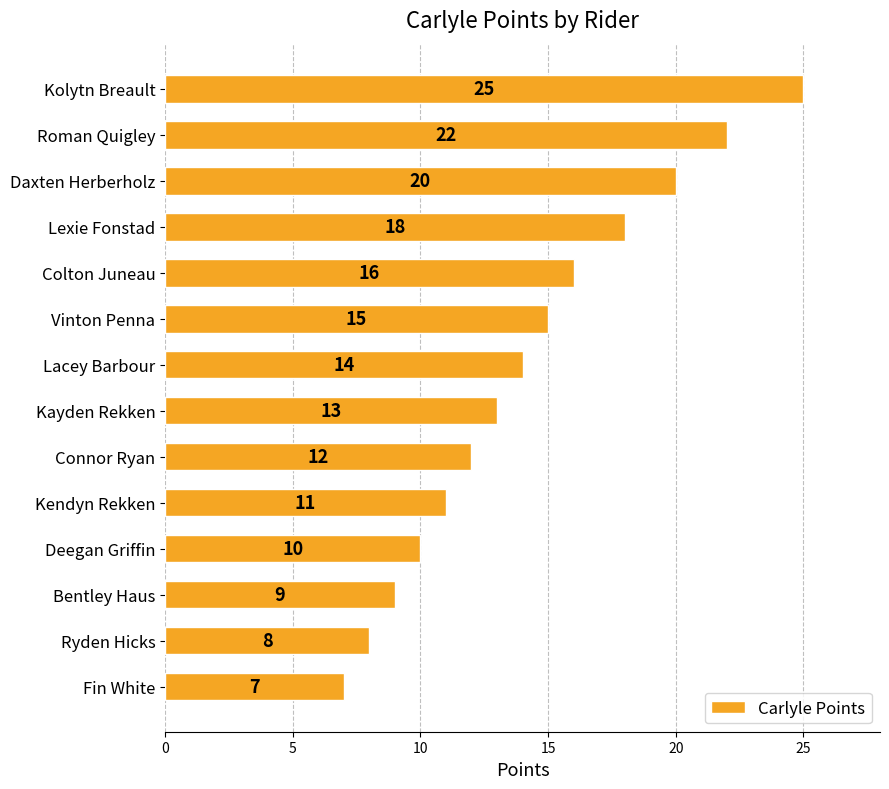

List the labels in order of value, smallest first.

Fin White, Ryden Hicks, Bentley Haus, Deegan Griffin, Kendyn Rekken, Connor Ryan, Kayden Rekken, Lacey Barbour, Vinton Penna, Colton Juneau, Lexie Fonstad, Daxten Herberholz, Roman Quigley, Kolytn Breault